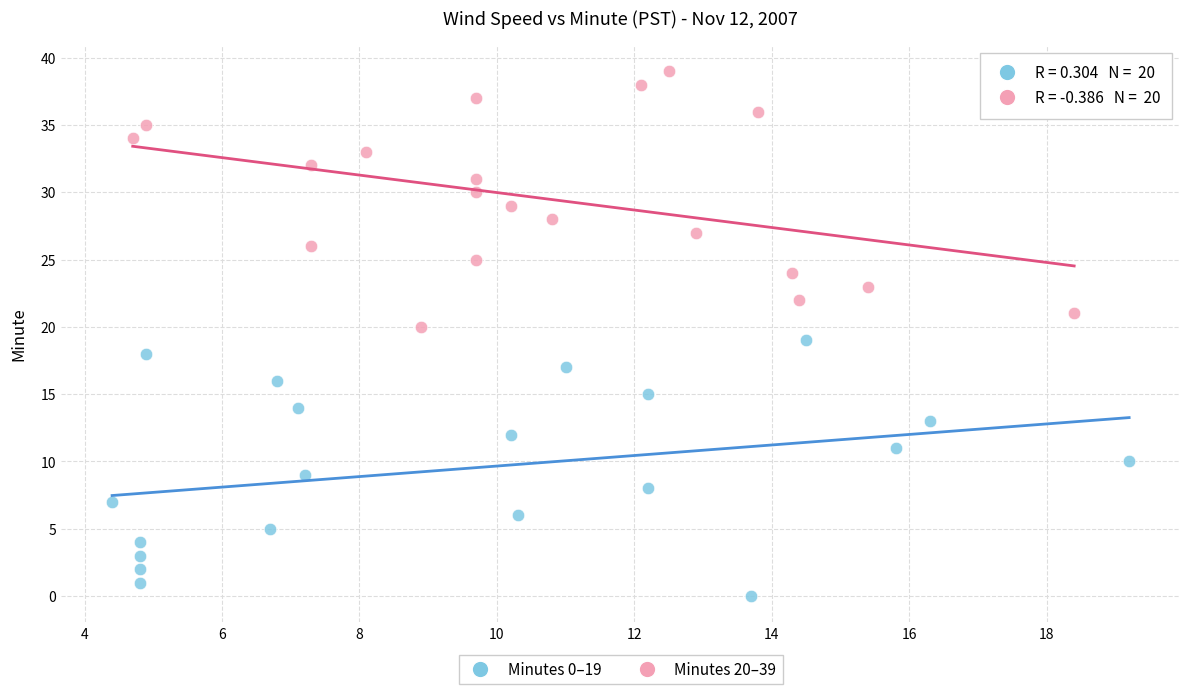

Which series reaches the minimum Y coordinate?

Minutes 0–19